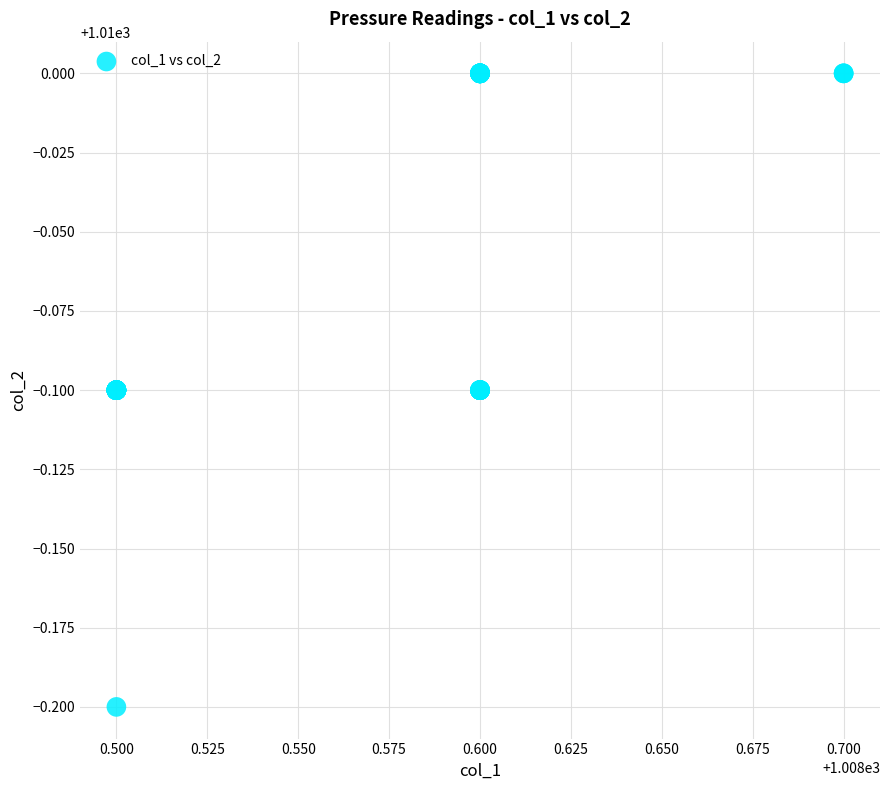

What Y value in the scatter plot is closest to 1009?

1009.8